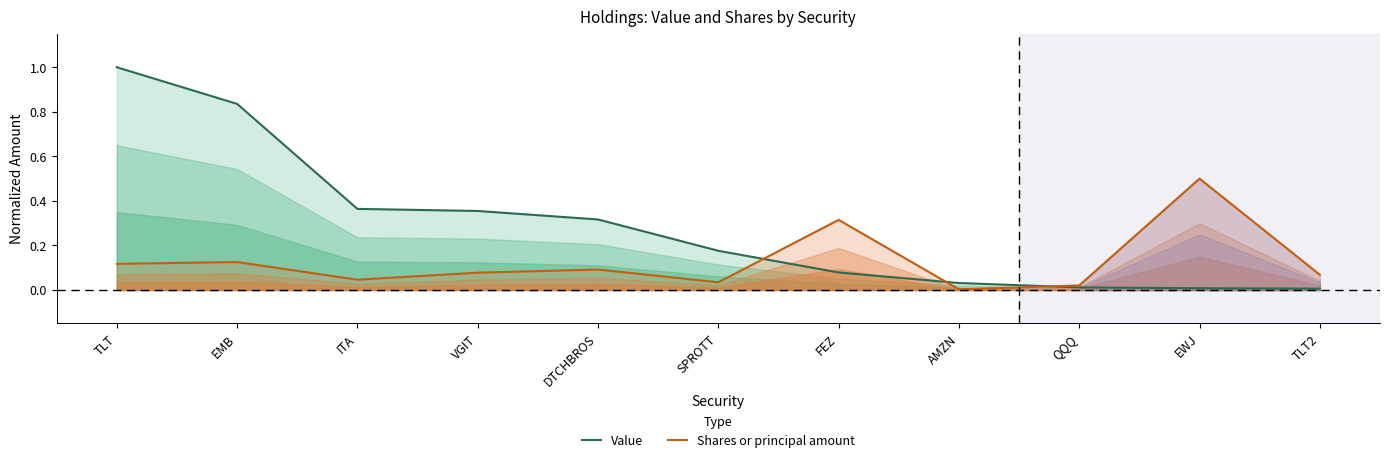

Which label corresponds to the smallest value in the chart?

AMZN